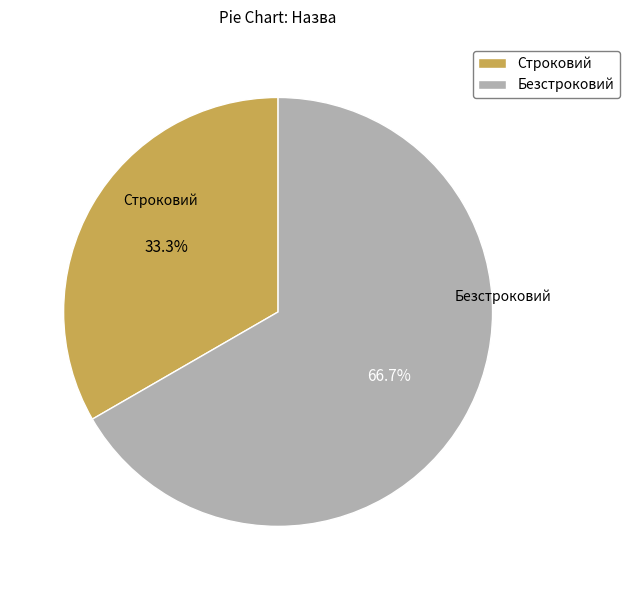

What percentage is NOT represented by Строковий?

66.7%